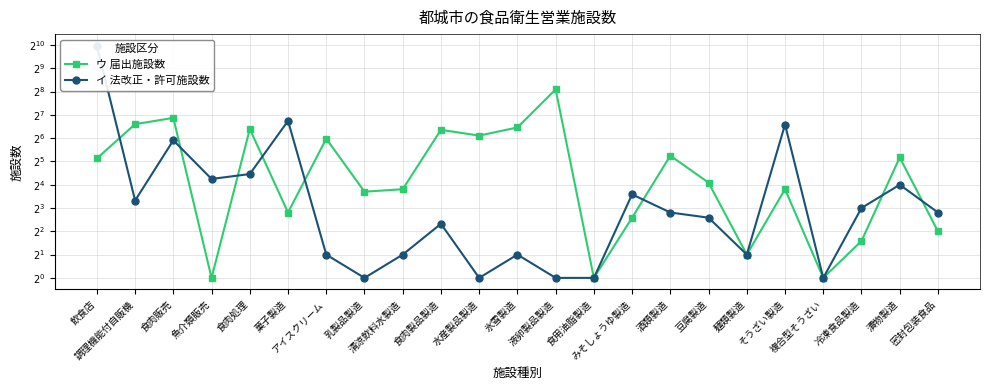

Where is the first local minimum for ウ 届出施設数?

魚介類販売